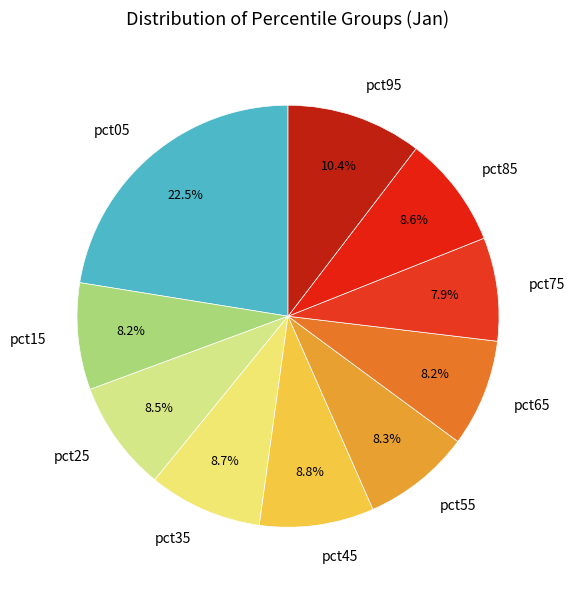

Is pct65 the majority of the pie?

No